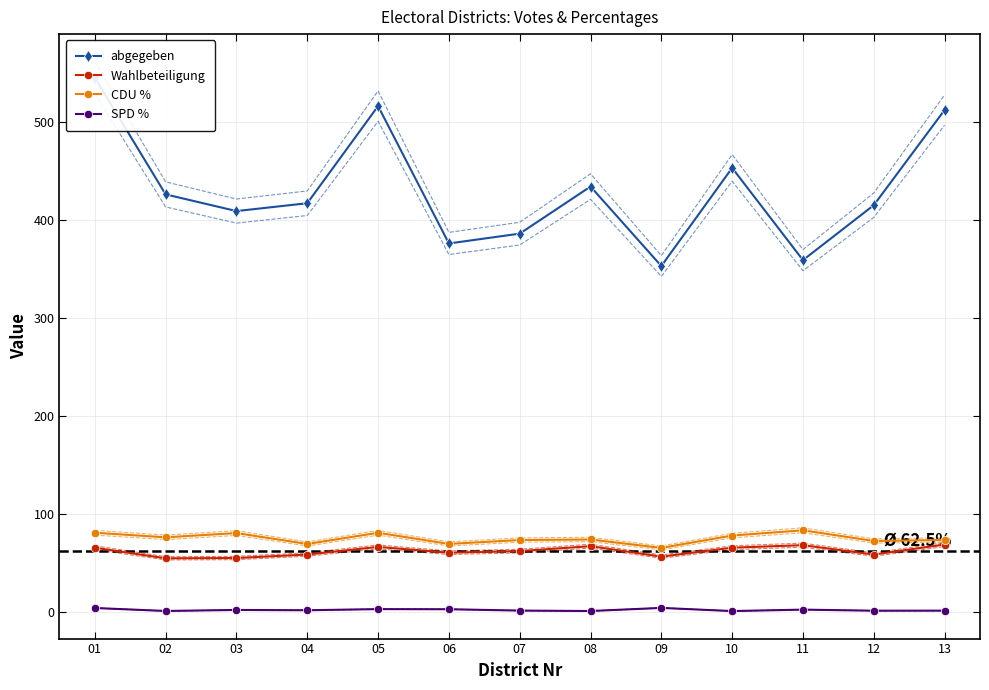

Reading right to left, list all the values displayed in this chart.

abgegeben: 13=512.0	12=415.0	11=359.0	10=453.0	09=353.0	08=434.0	07=386.0	06=376.0	05=516.0	04=417.0	03=409.0	02=426.0	01=545.0
Wahlbeteiligung: 13=69.2	12=59.0	11=68.5	10=65.9	09=56.8	08=67.5	07=62.5	06=60.8	05=66.8	04=59.0	03=55.4	02=55.1	01=65.9
CDU %: 13=73.8	12=72.8	11=83.7	10=78.3	09=65.7	08=74.3	07=73.8	06=69.8	05=81.1	04=69.7	03=80.8	02=76.5	01=81.2
SPD %: 13=1.8	12=1.7	11=2.8	10=1.4	09=4.6	08=1.4	07=1.8	06=3.2	05=3.3	04=2.2	03=2.5	02=1.4	01=4.5